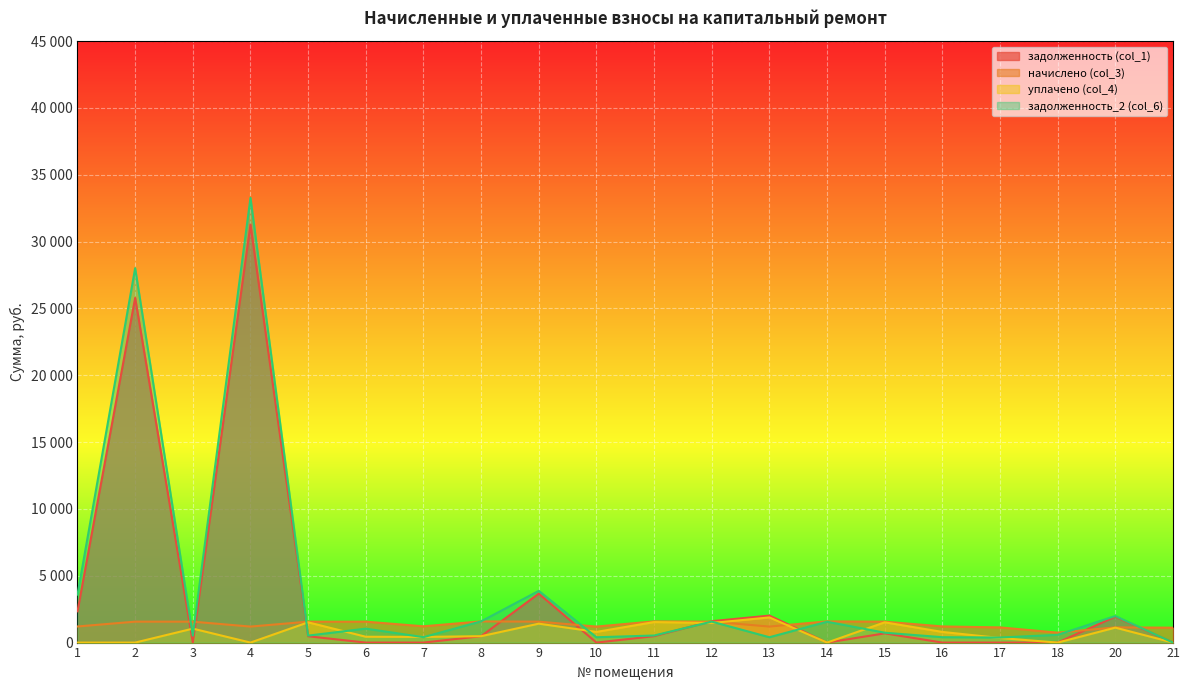

What is the maximum value shown in the chart?

33278.7